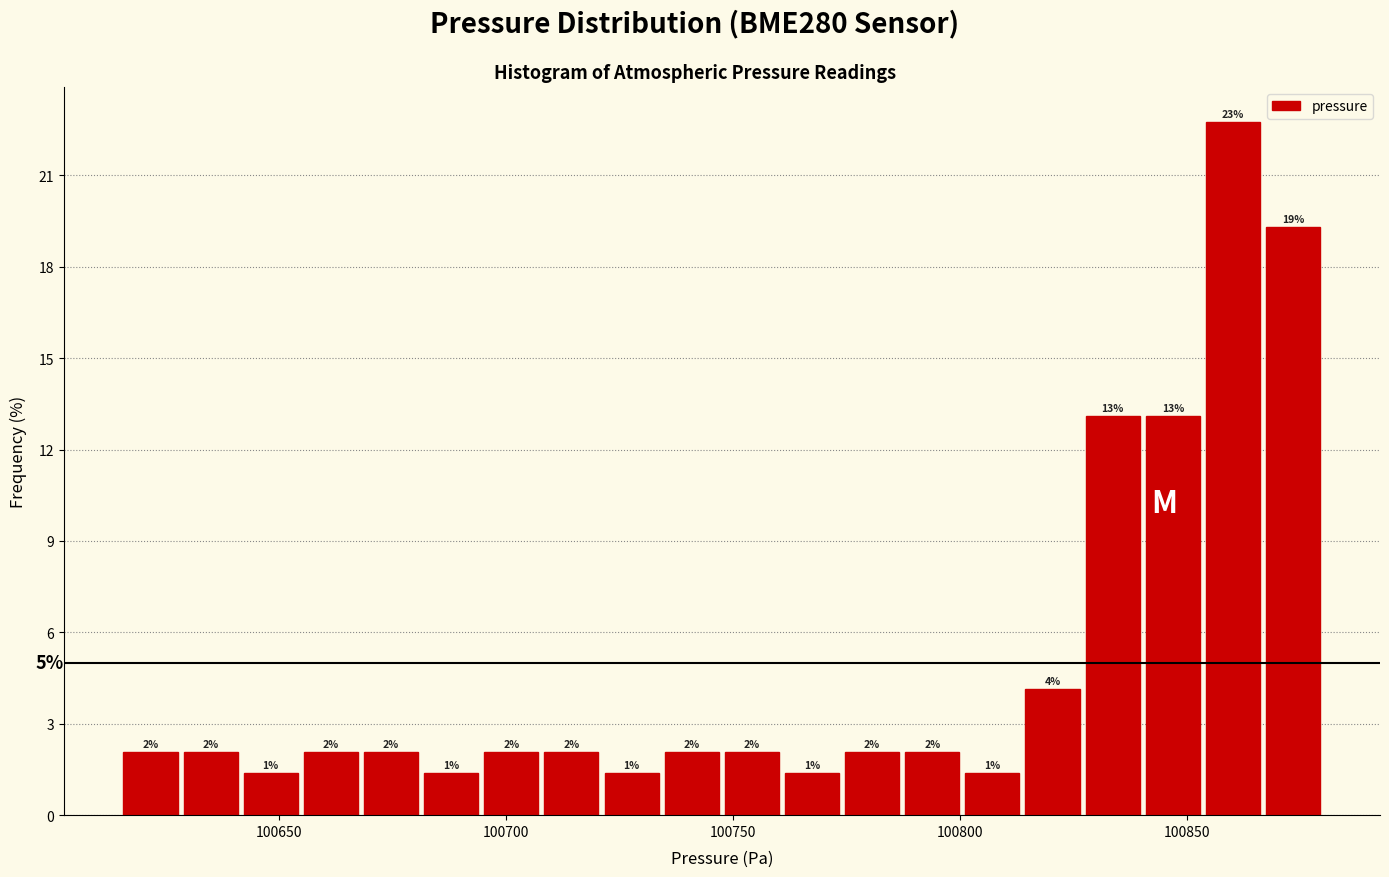

Around what value on the x-axis is the tallest bar? Give the approximate position of its centre, as read against the axis.

100860